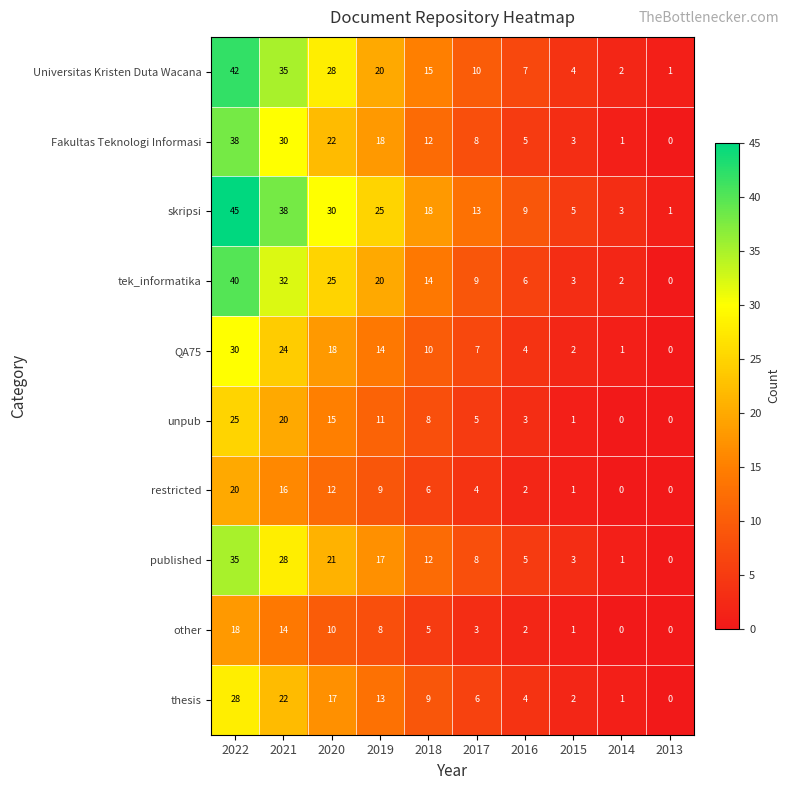

What is the spread (max minus min) of values at 2017?

10